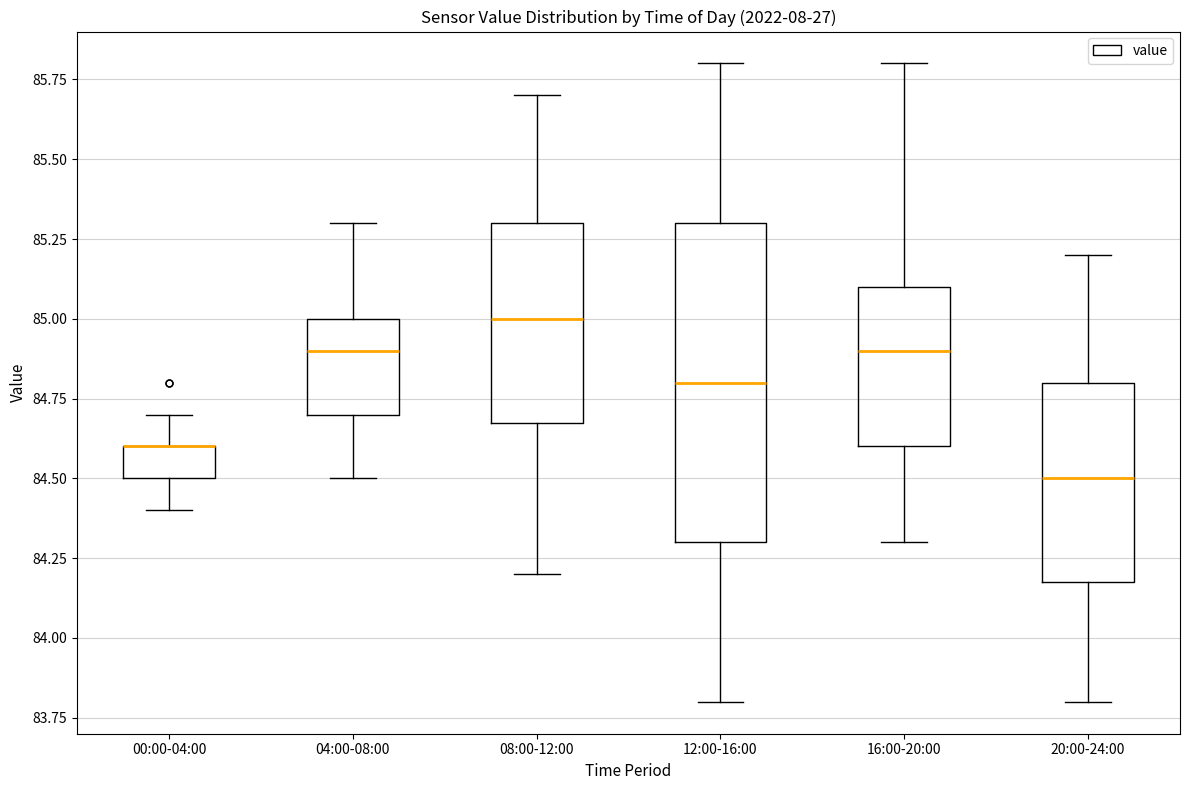

Reading left to right, read every box against the y-axis: the position of its median line, the range the box covers, and the ends of its whiskers. The values are not printed on the chart, so give them approximately, as read against the axis.

00:00-04:00: median 84.6 (drawn on the box's upper edge), box 84.5 to 84.6, whiskers 84.4 to 84.7
04:00-08:00: median 84.9, box 84.7 to 85.0, whiskers 84.5 to 85.3
08:00-12:00: median 85.0, box 84.7 to 85.3, whiskers 84.2 to 85.7
12:00-16:00: median 84.8, box 84.3 to 85.3, whiskers 83.8 to 85.8
16:00-20:00: median 84.9, box 84.6 to 85.1, whiskers 84.3 to 85.8
20:00-24:00: median 84.5, box 84.2 to 84.8, whiskers 83.8 to 85.2